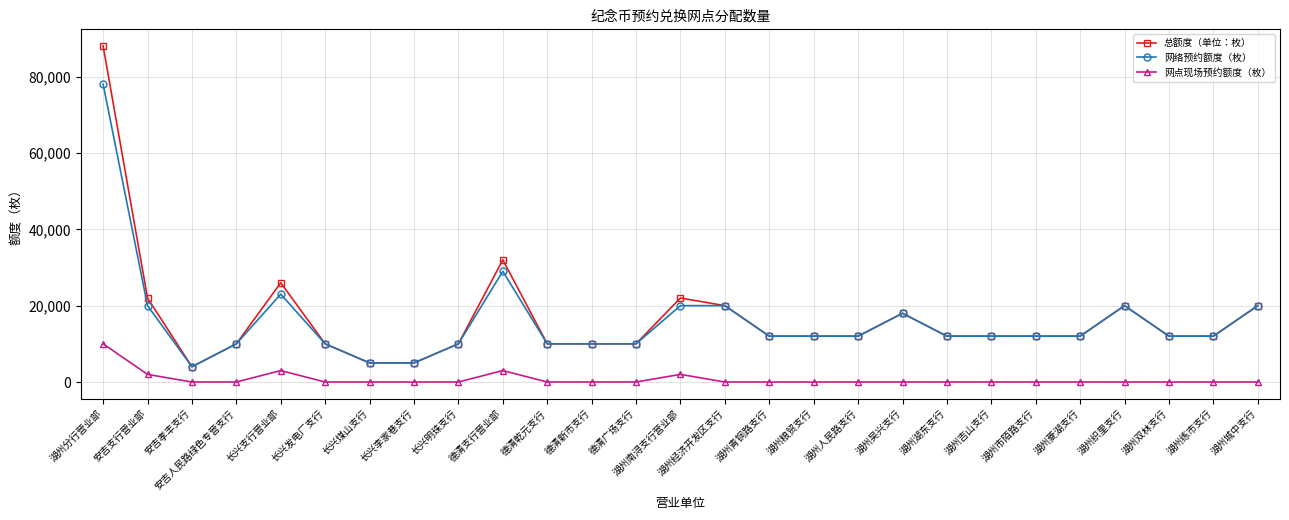

Reading right to left, list all the values displayed in this chart.

总额度（单位：枚）: 20000	12000	12000	20000	12000	12000	12000	12000	18000	12000	12000	12000	20000	22000	10000	10000	10000	32000	10000	5000	5000	10000	26000	10000	4000	22000	88000
网络预约额度（枚）: 20000	12000	12000	20000	12000	12000	12000	12000	18000	12000	12000	12000	20000	20000	10000	10000	10000	29000	10000	5000	5000	10000	23000	10000	4000	20000	78000
网点现场预约额度（枚）: 0	0	0	0	0	0	0	0	0	0	0	0	0	2000	0	0	0	3000	0	0	0	0	3000	0	0	2000	10000